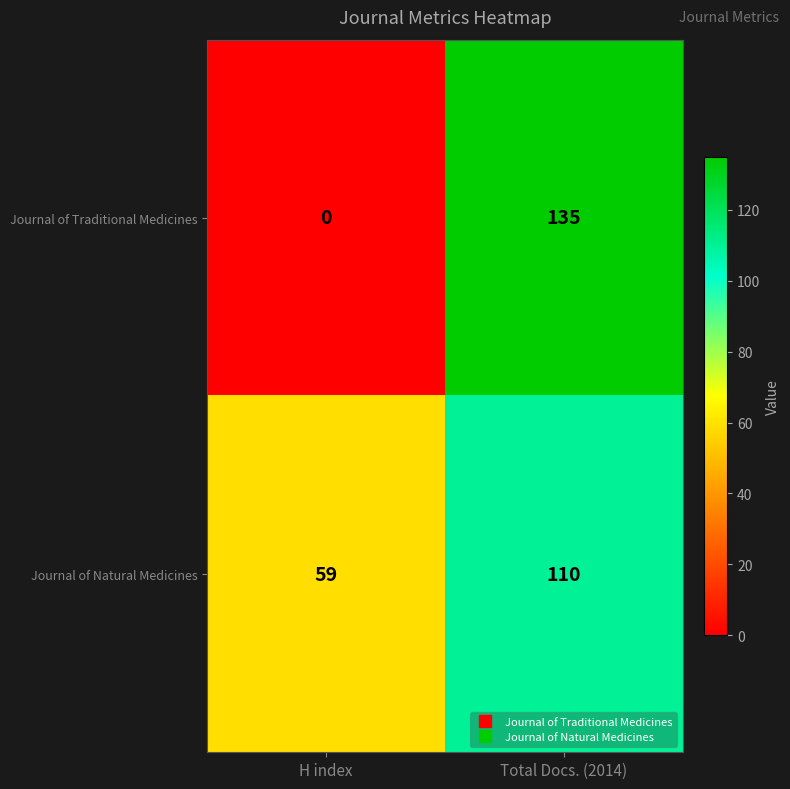

List the series in order of their overall mean, lowest first.

Journal of Traditional Medicines, Journal of Natural Medicines